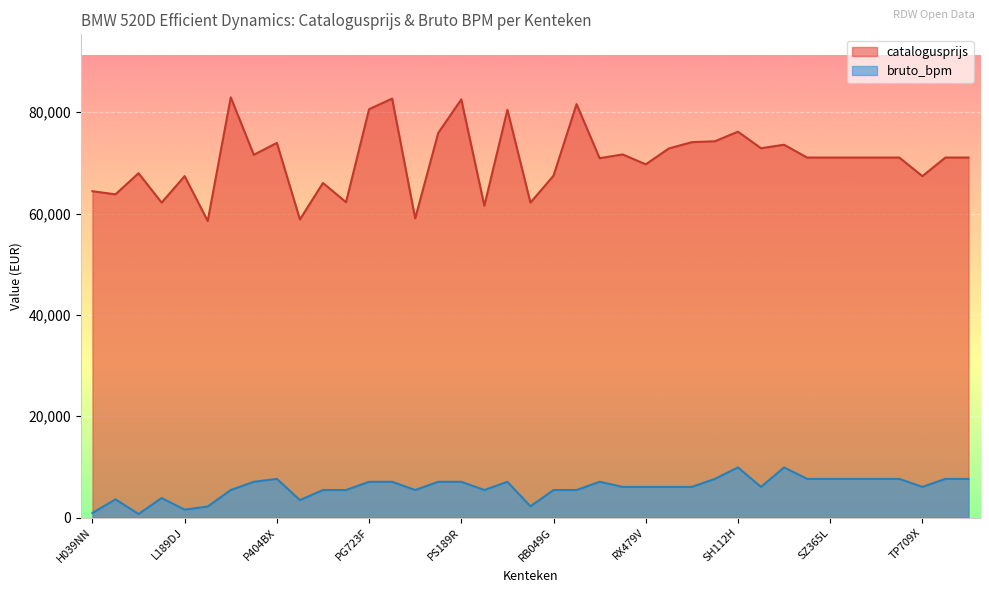

Which label corresponds to the largest value in the chart?

N746JB